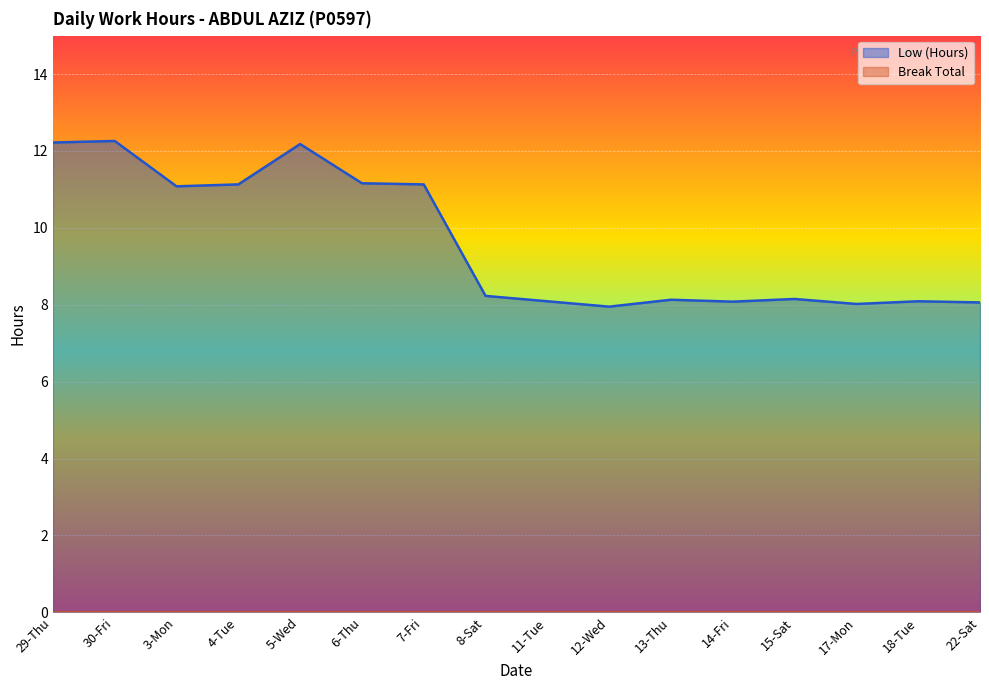

Reading left to right, list all the values displayed in this chart.

12.2	12.3	11.1	11.1	12.2	11.2	11.1	8.2	8.1	8.0	8.1	8.1	8.2	8.0	8.1	8.1